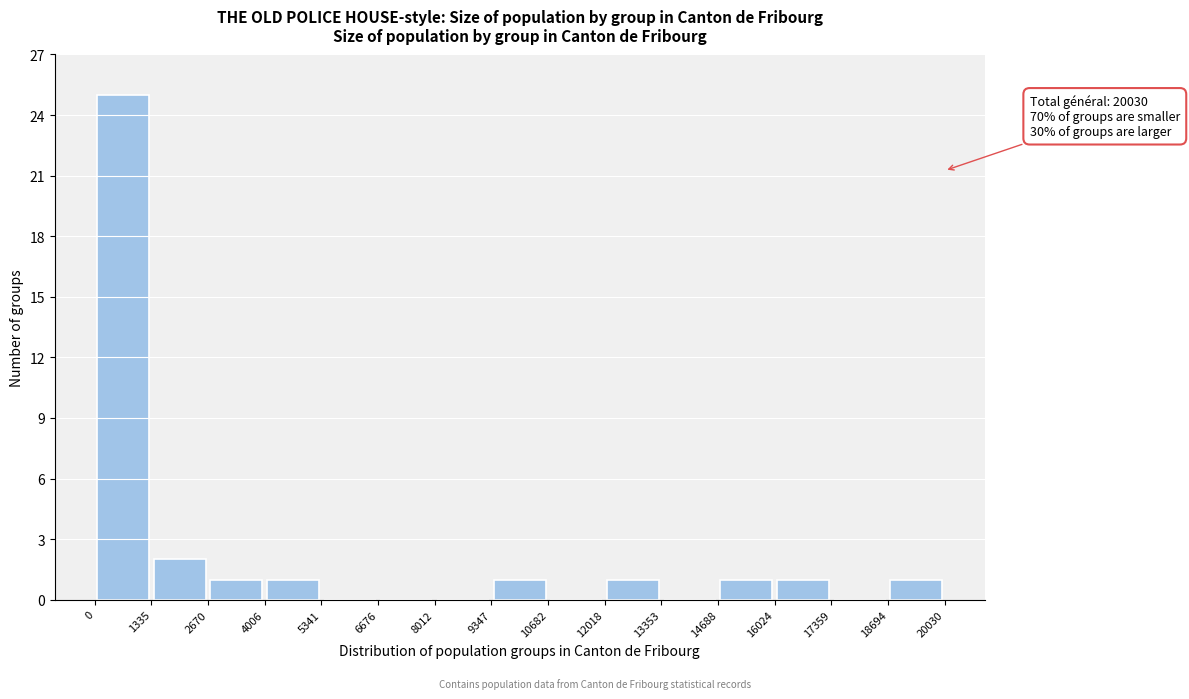

Which range on the x-axis has the tallest bar?

0 to 1335